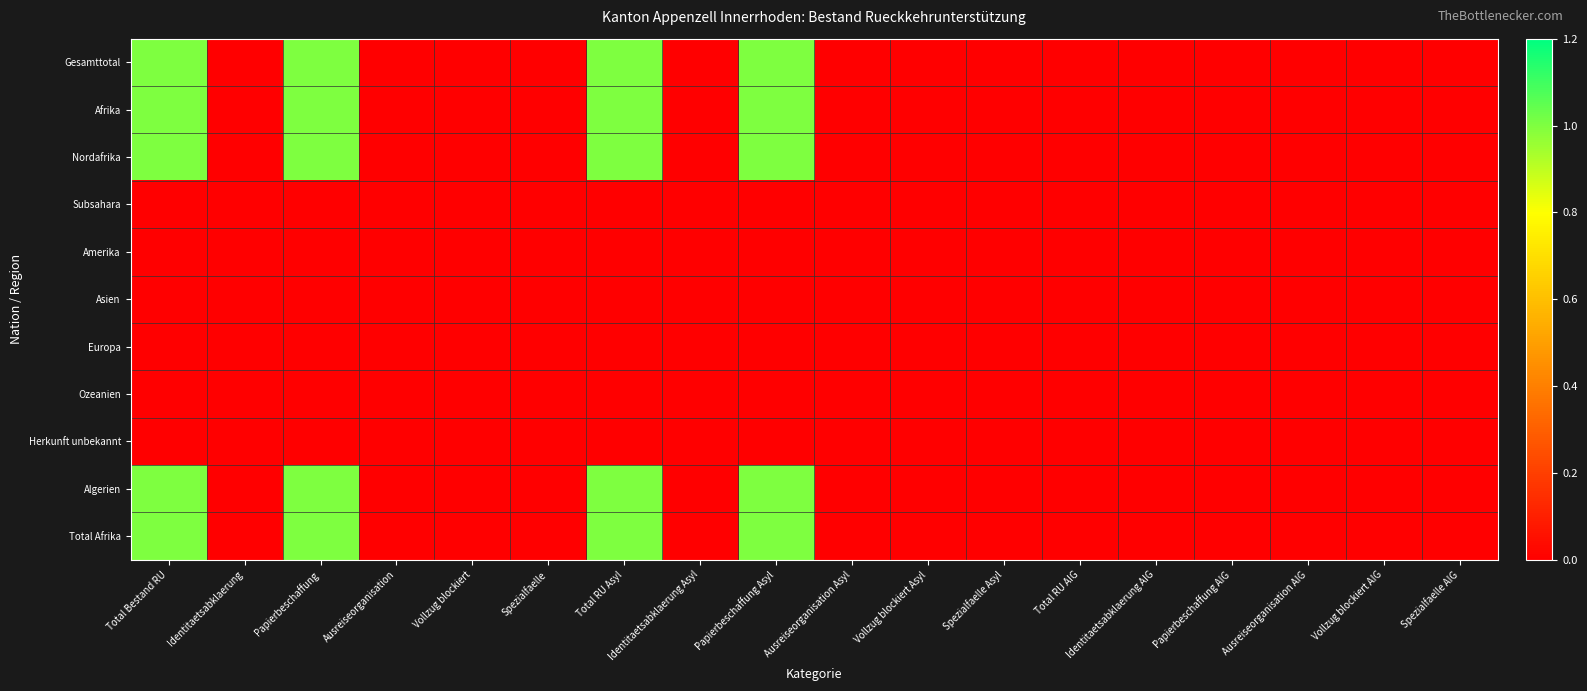

Count the number of categories in the chart.

18